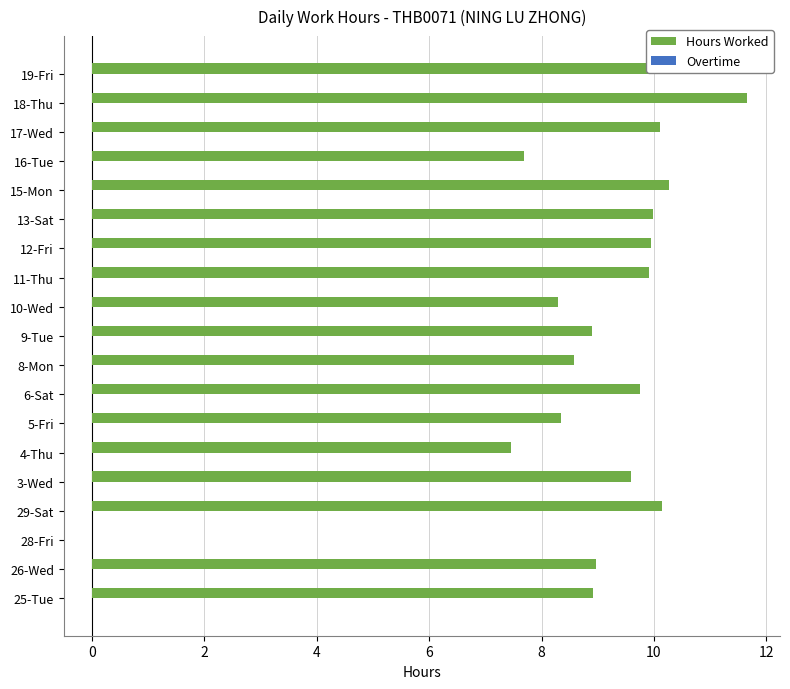

What is the ratio of the value at 18-Thu to the value at 29-Sat?

1.1